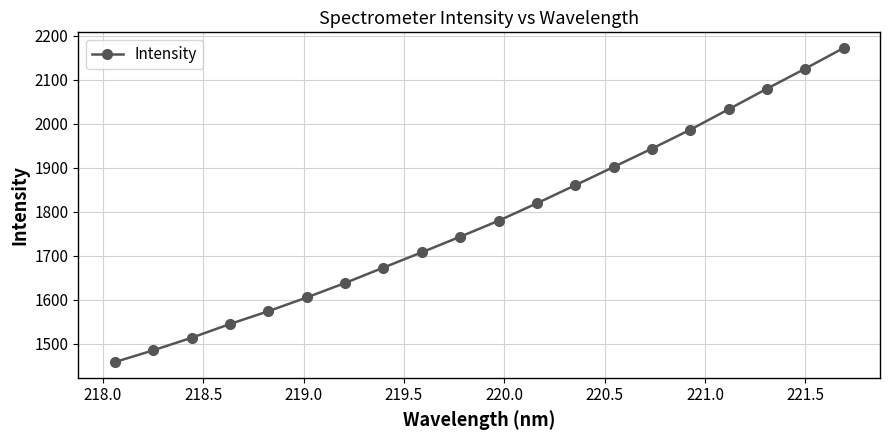

Reading right to left, what are all the values shown in this chart?

2171.9	2125.1	2079.5	2032.8	1986.4	1943.5	1901.8	1860.3	1819.4	1779.7	1743.4	1708.0	1673.3	1638.4	1605.5	1574.3	1545.3	1514.0	1485.5	1458.8